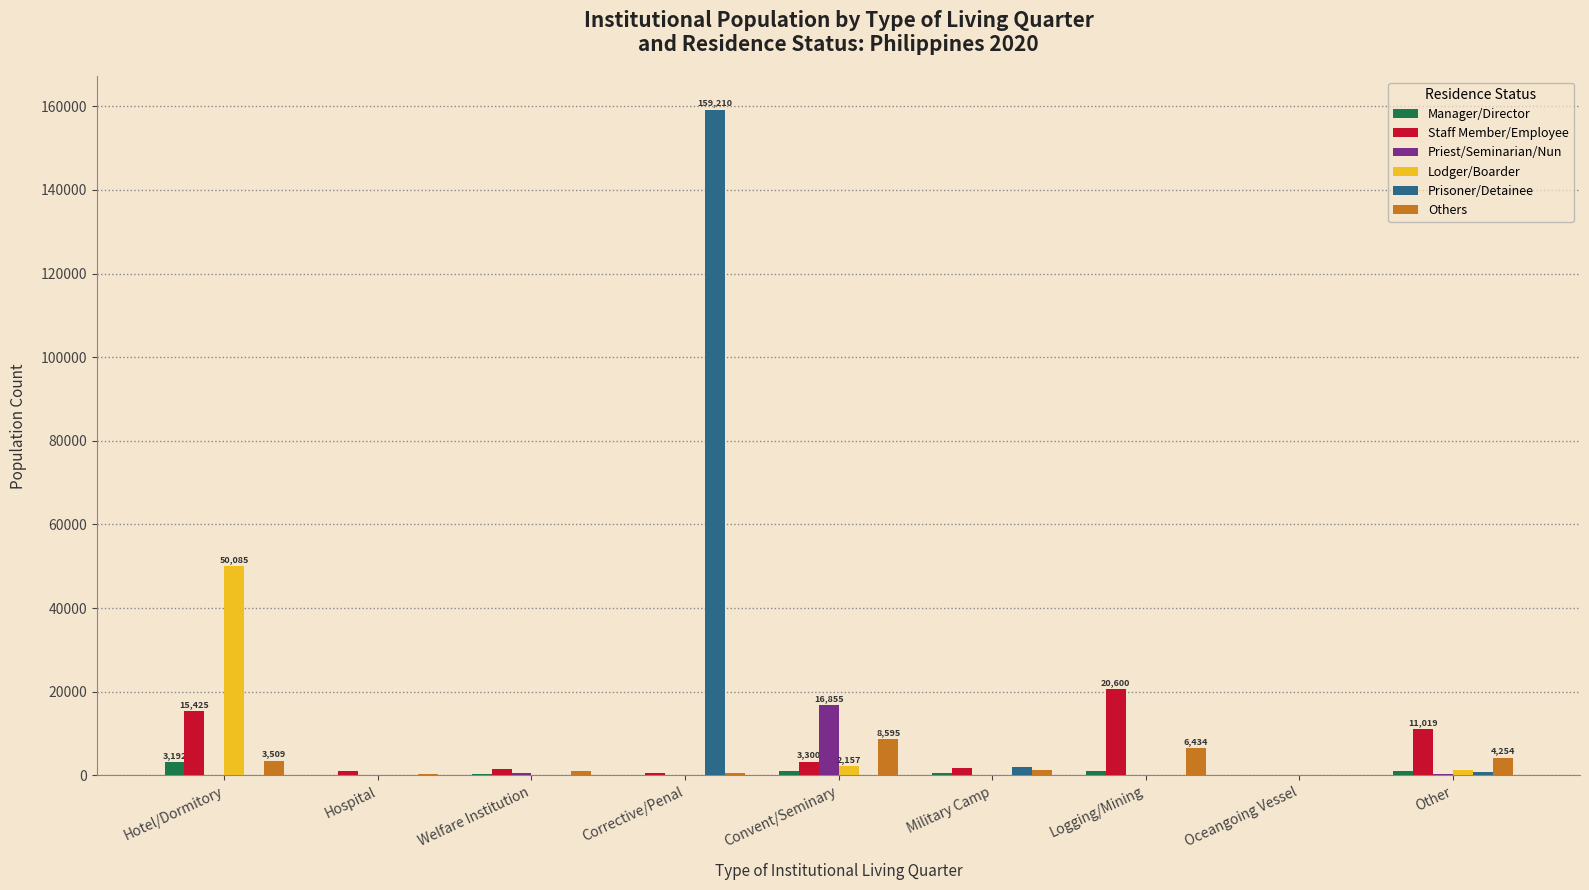

Is the value of Manager/Director at Other greater than the value of Staff Member/Employee at Hotel/Dormitory?

No